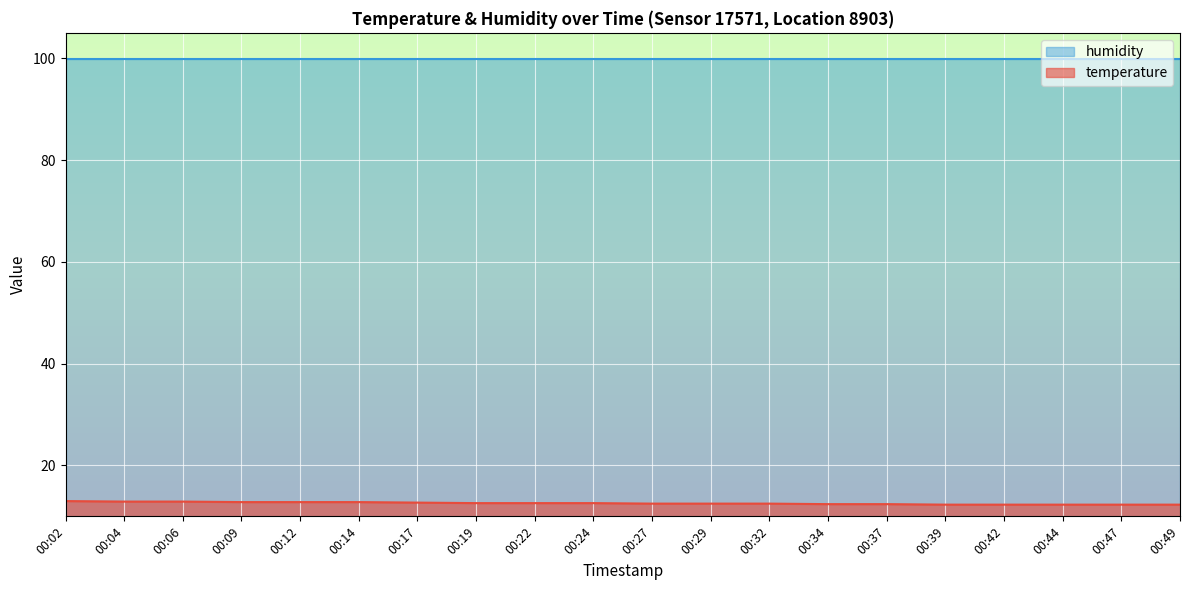

Which category has the highest value across all series?

00:02